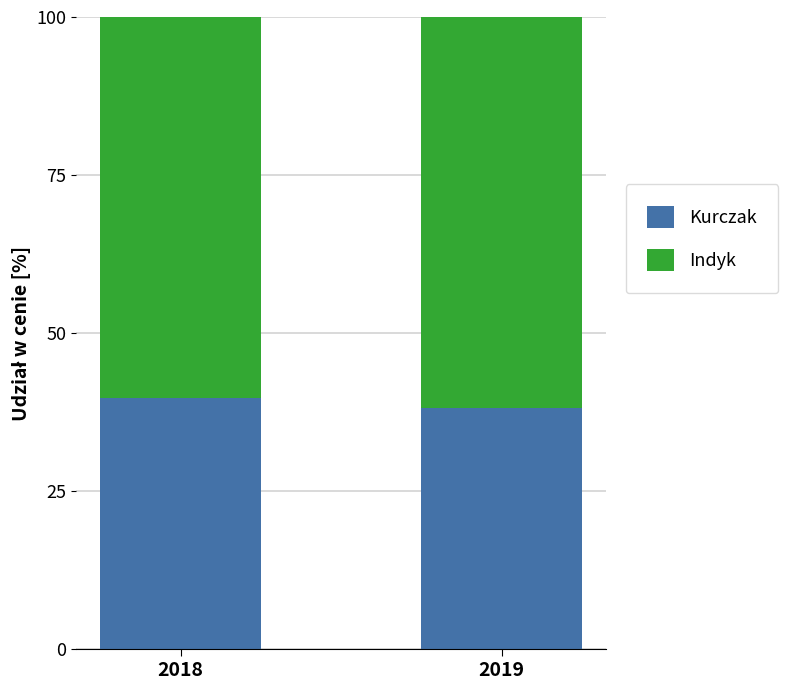

True or false: Kurczak has a value of 39.7 at 2018.

True